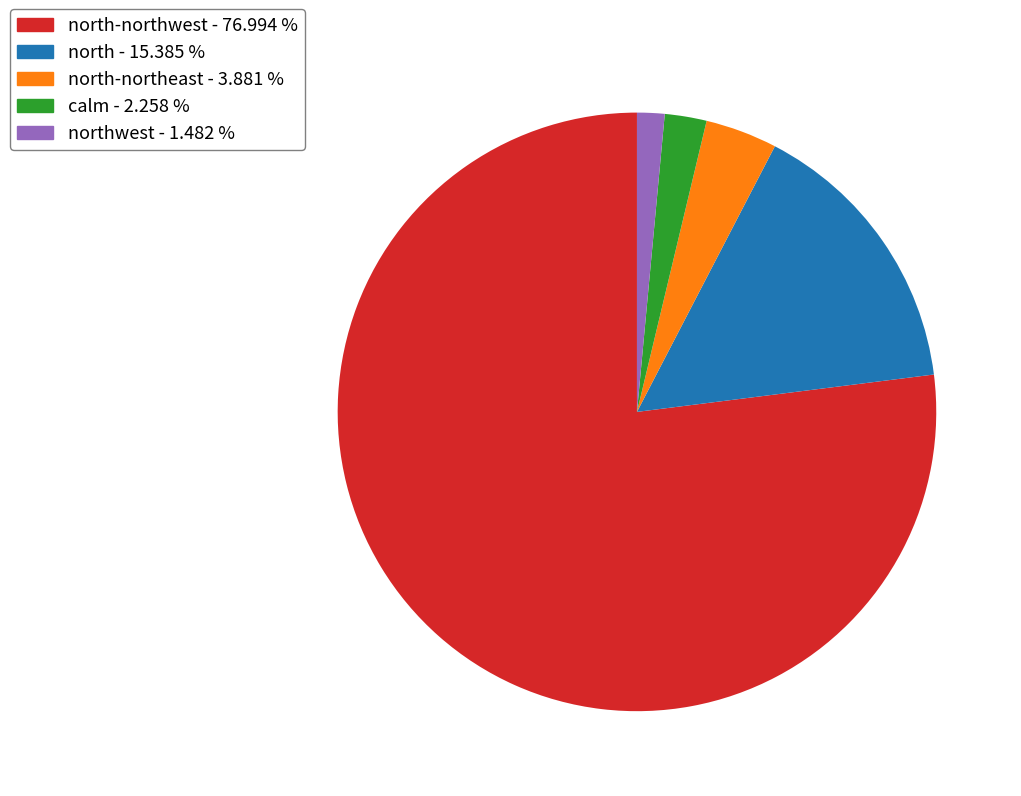

Count the number of slices in the pie.

5